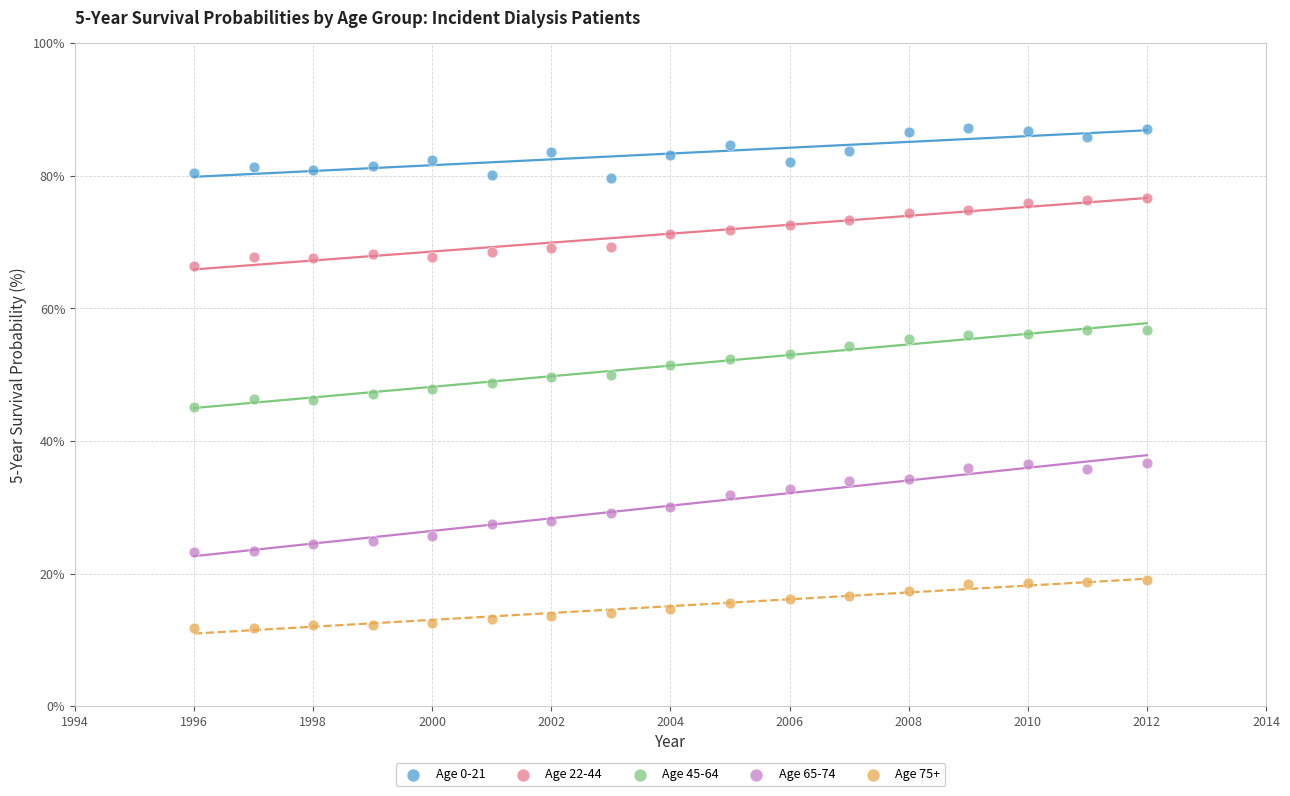

Which series reaches the maximum Y coordinate?

Age 0-21